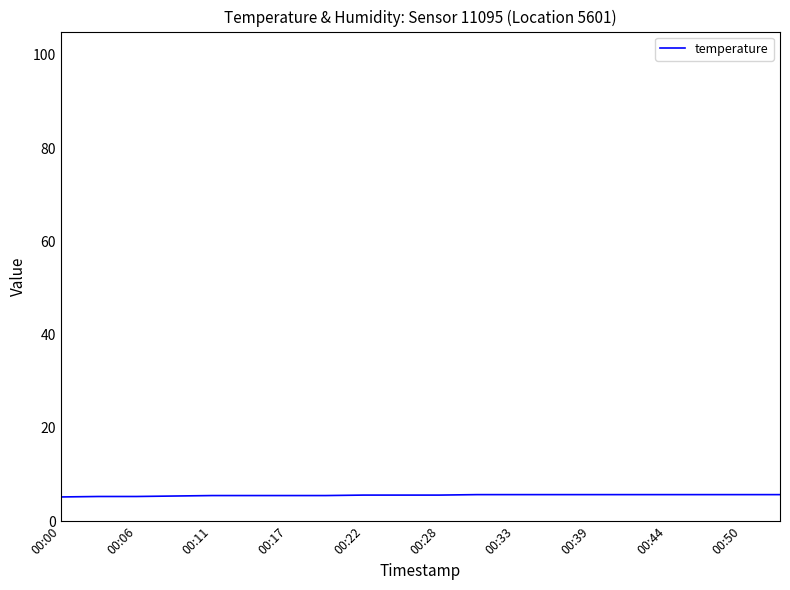

What is the smallest value displayed?

5.2